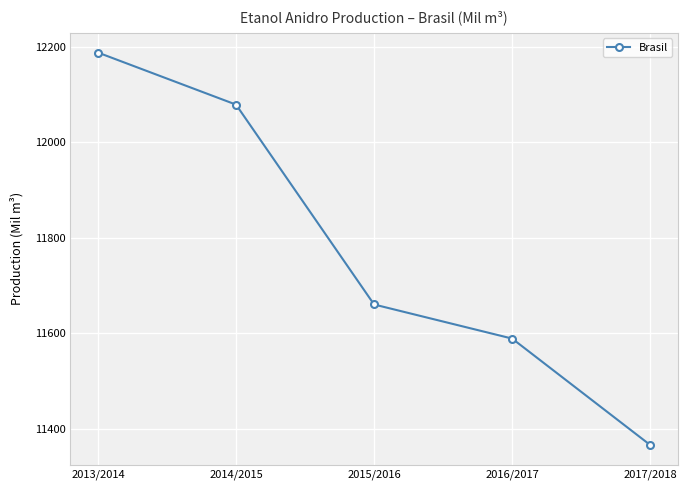

What is the difference between the second highest and minimum values?

712.7